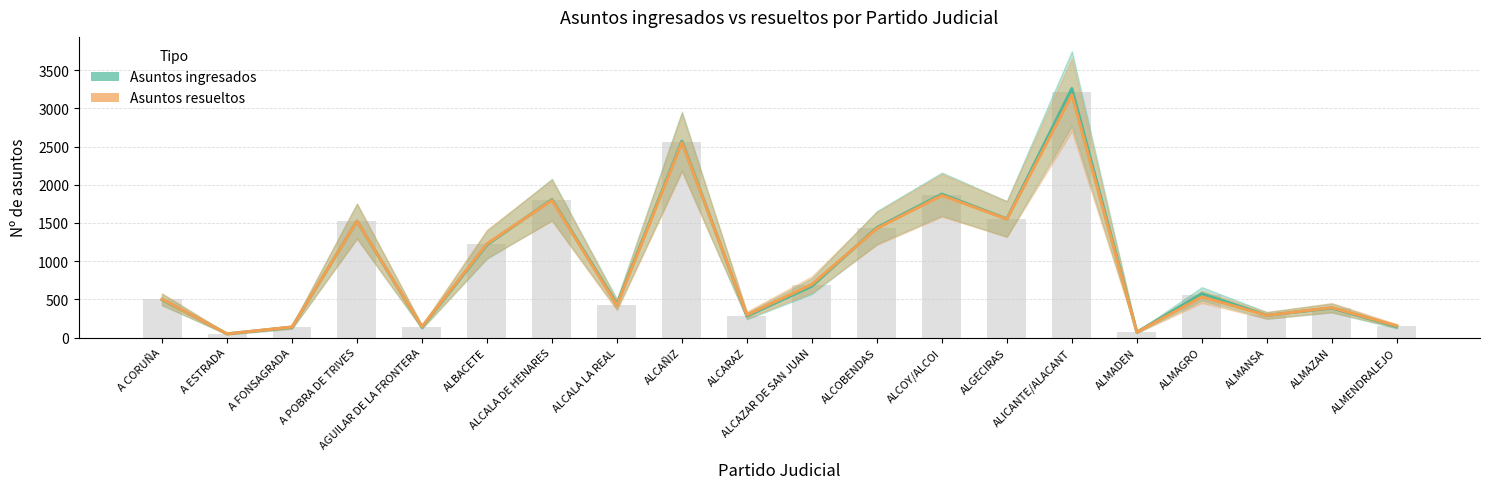

What are all the series names shown in the legend?

Asuntos ingresados, Asuntos resueltos